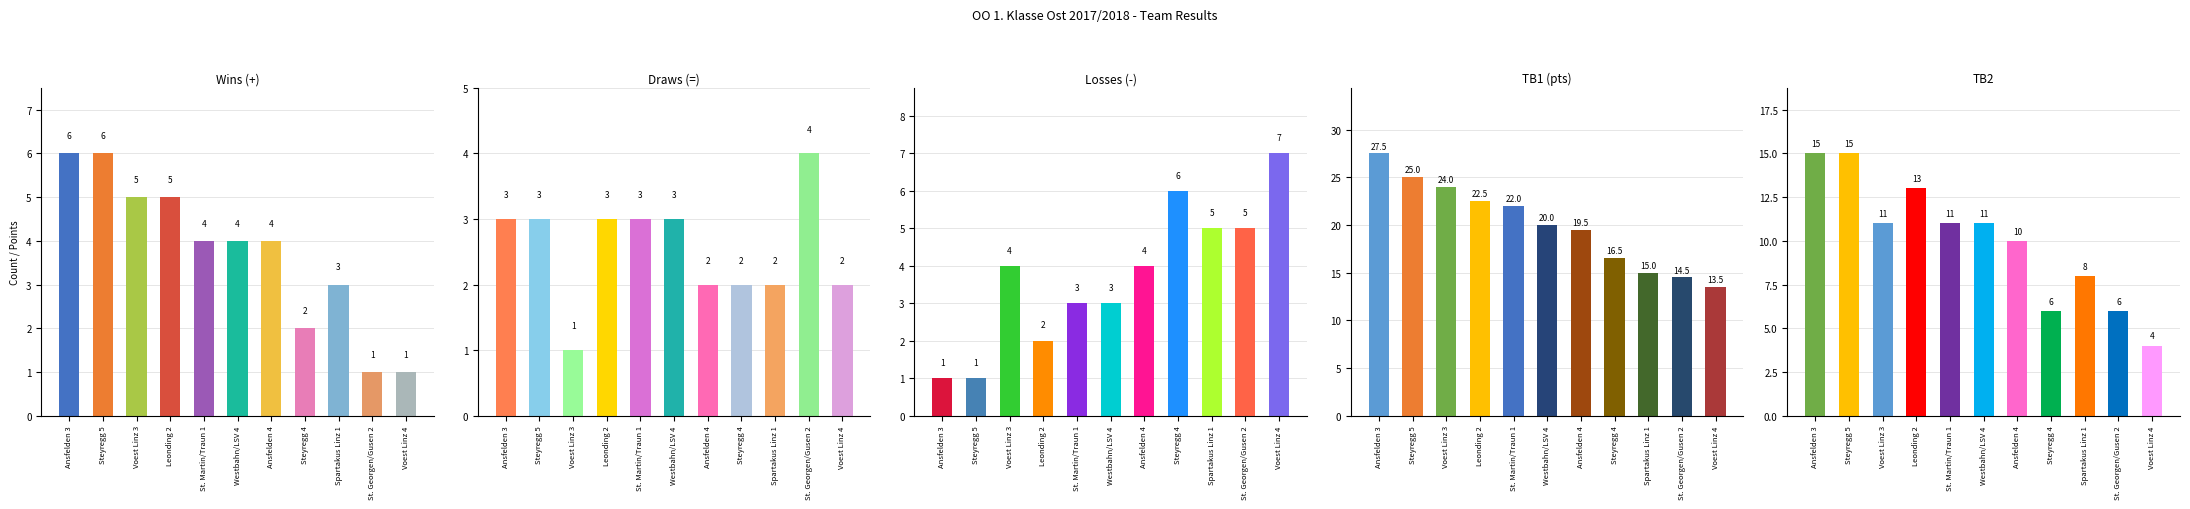

At which label does TB2 first exceed 11?

Ansfelden 3